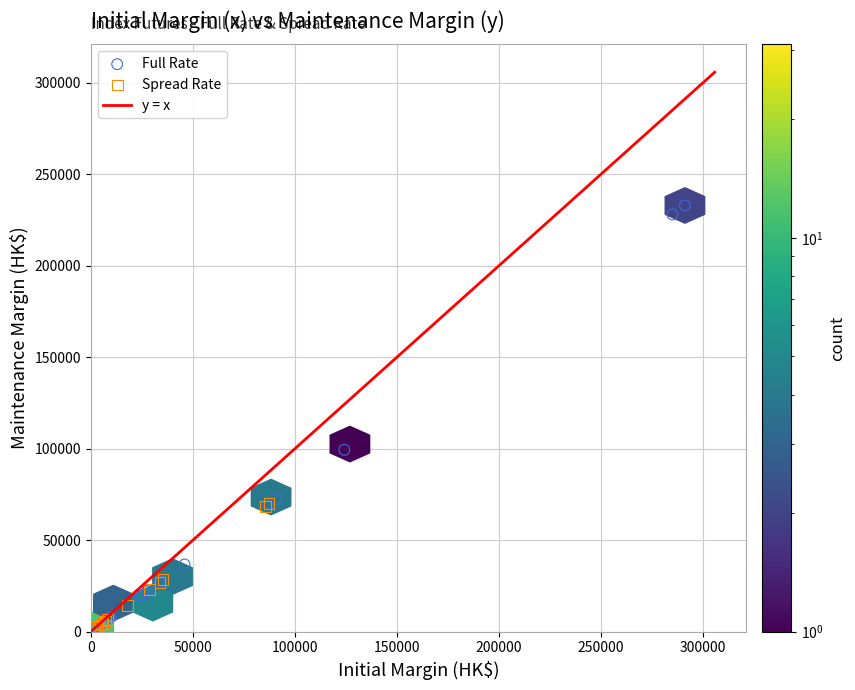

Which series has the widest spread of Y values?

Full Rate